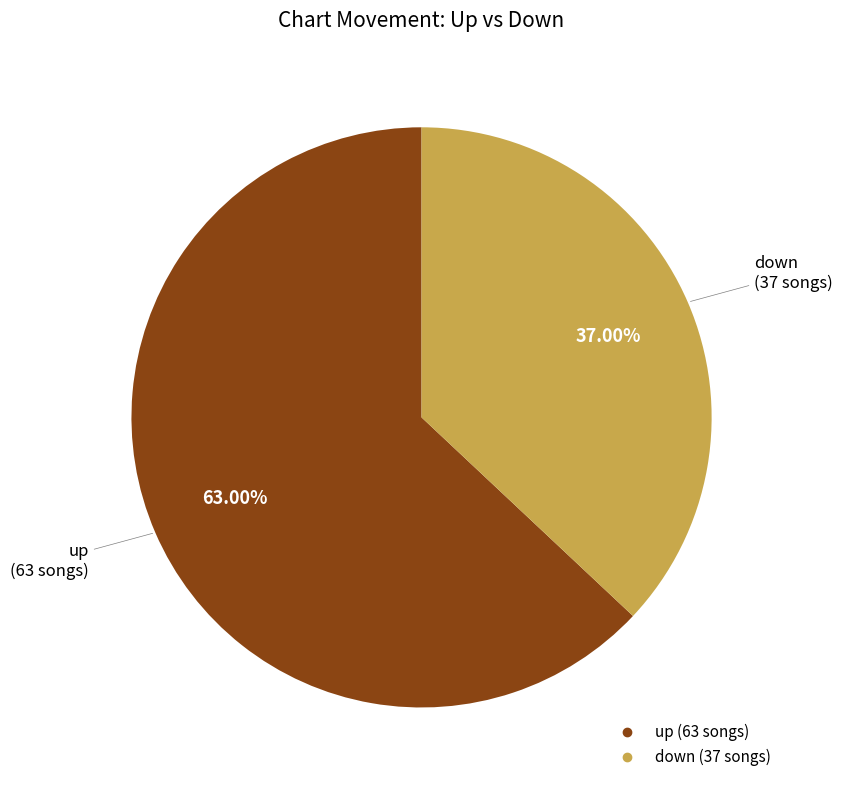

To the nearest percent, what is the difference between the largest and smallest slice percentages?

26%